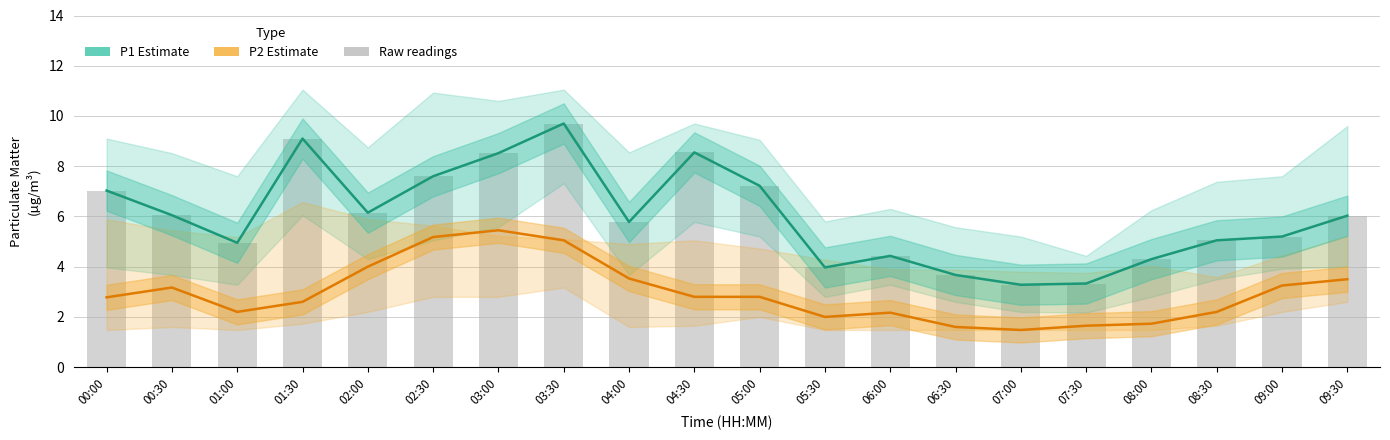

Is it true that P2 Estimate equals 2.8 at 00:00?

True